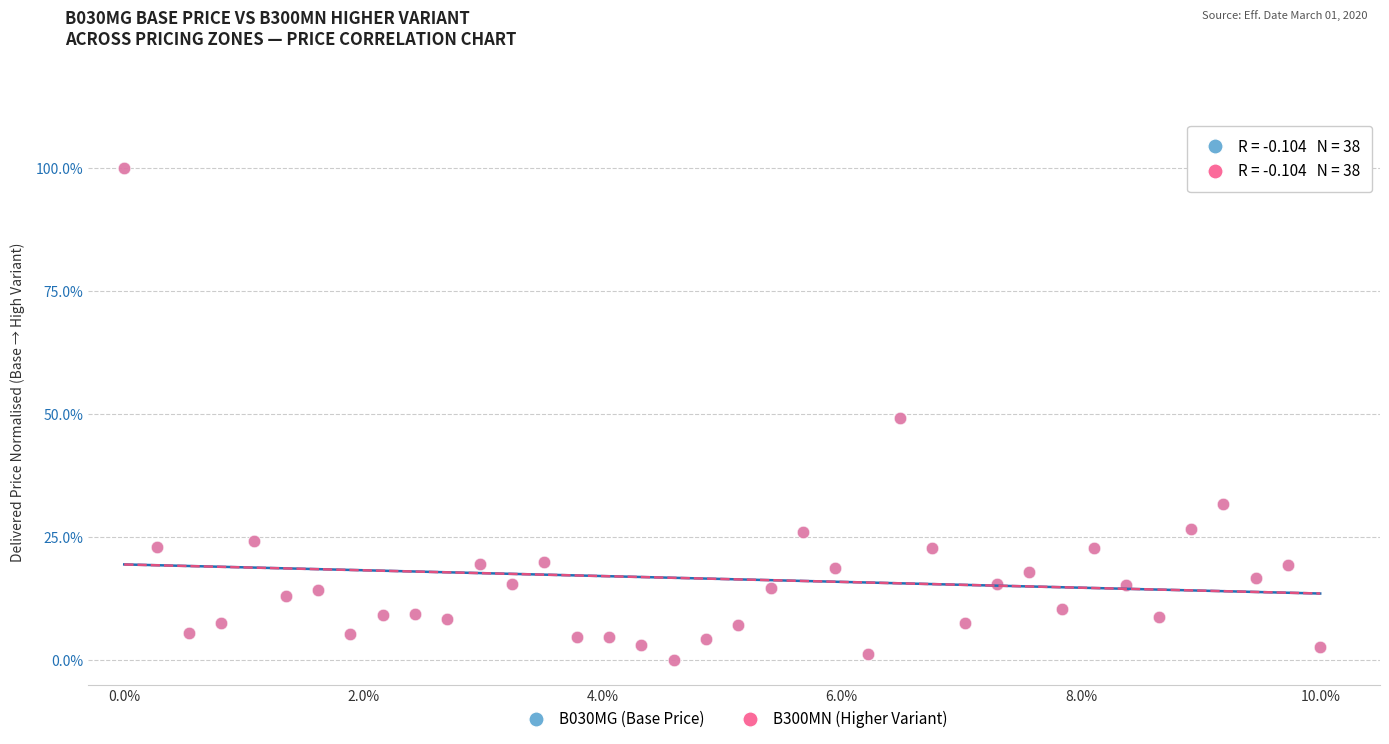

What are all the series names shown in the legend?

B030MG (Base Price), B300MN (Higher Variant)